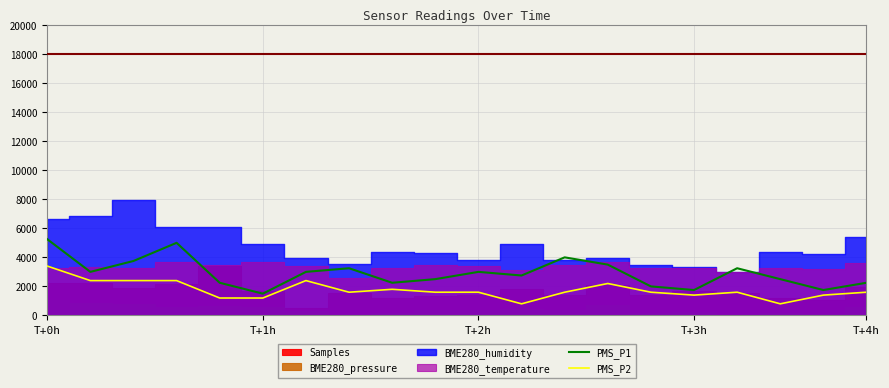

What is the sum of all PMS_P2 values?

35000